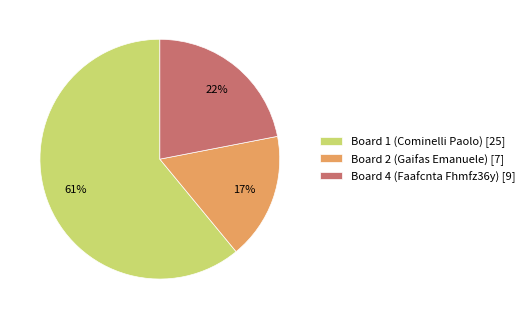

Which slice is the smallest?

Board 2 (Gaifas Emanuele) [7]